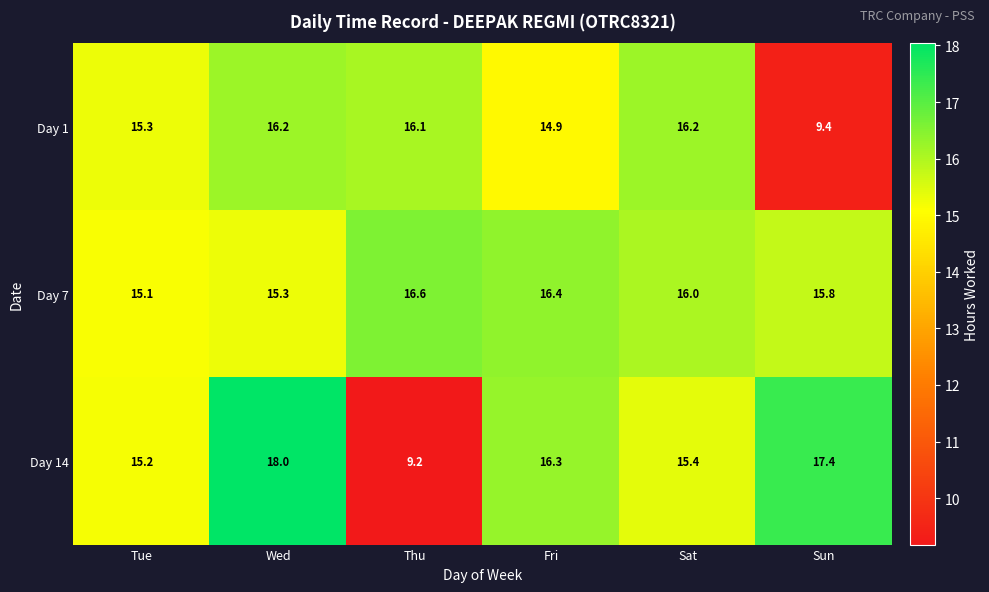

At which category is the sum across all series the highest?

Wed